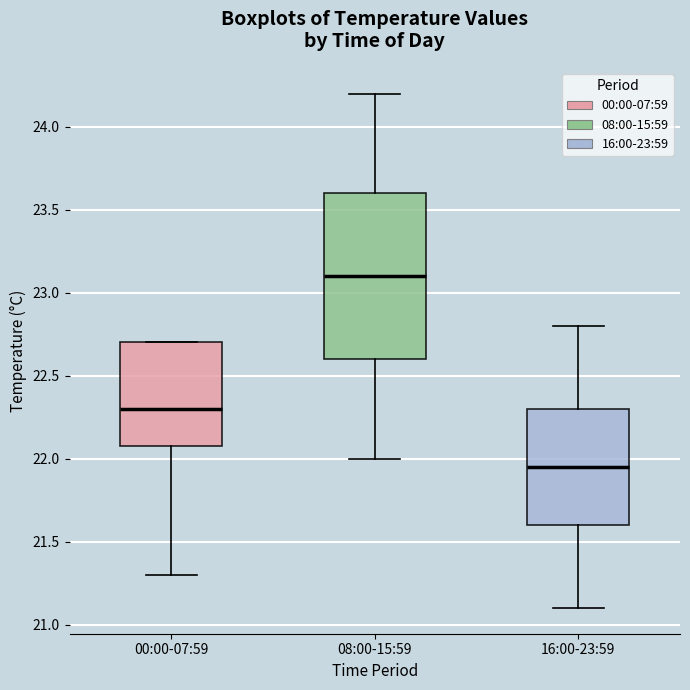

Where is the upper edge of the box for 16:00-23:59 on the y-axis? The values are not printed on the chart, so give them approximately, as read against the axis.

22.30